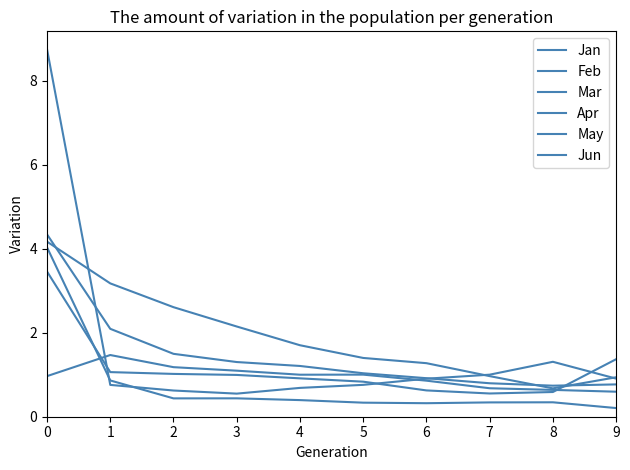

What is the maximum value shown in the chart?

8.7